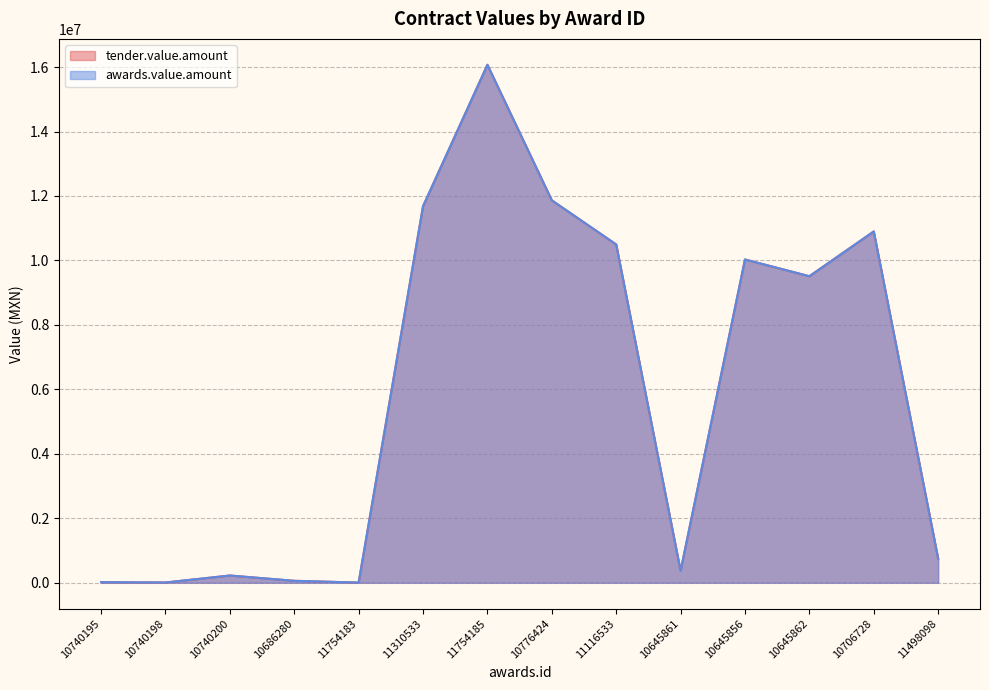

How many interior local valleys does the awards.value.amount series have?

4